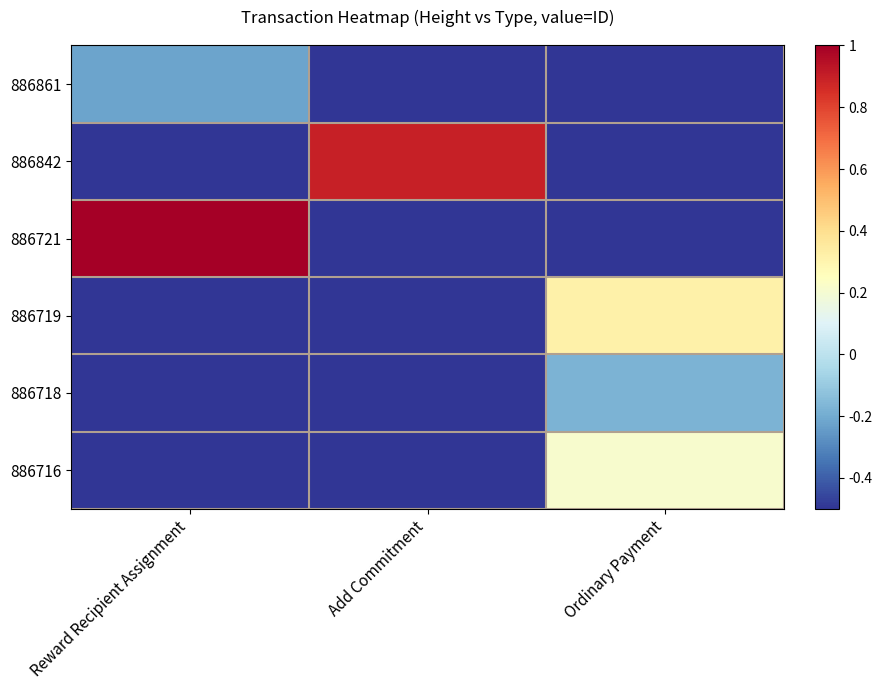

What is the spread (max minus min) of values at Reward Recipient Assignment?

1.5